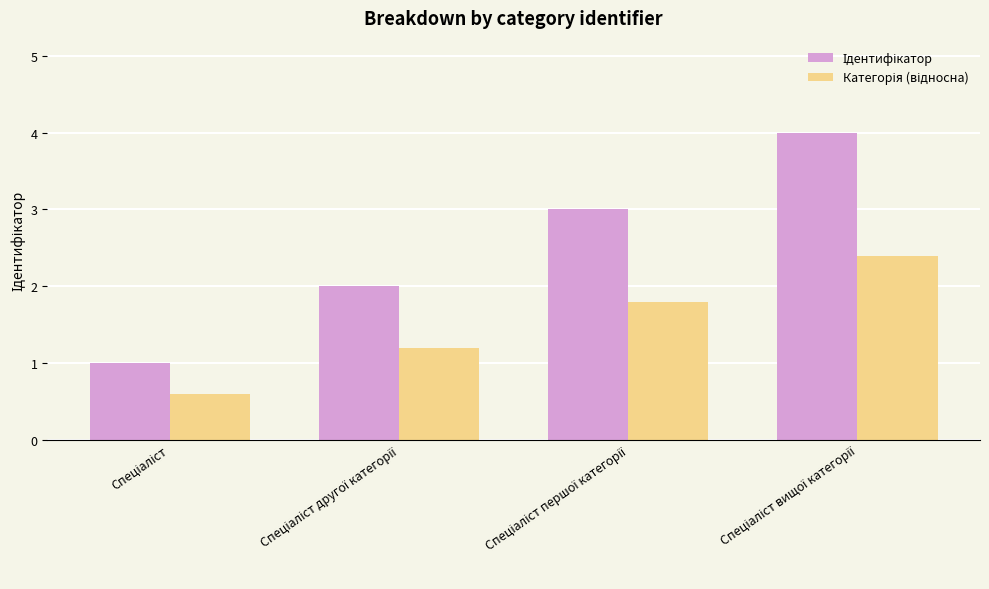

What is the minimum value shown in the chart?

0.6